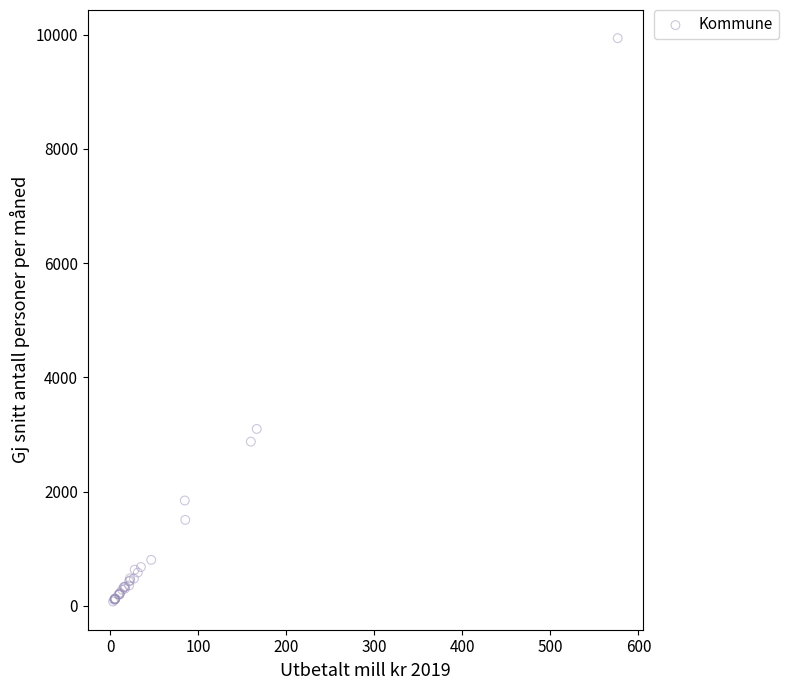

What Y value in the scatter plot is closest to 5005?

3095.4